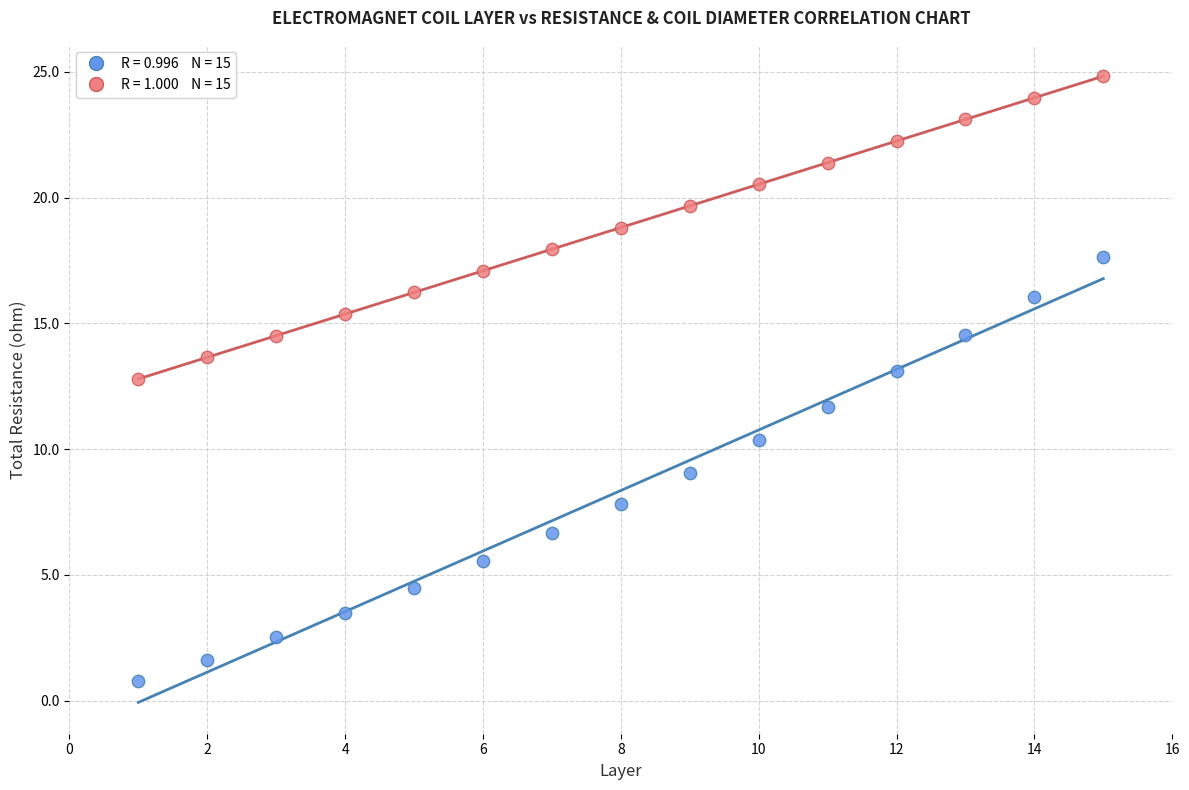

Across all series, what Y value is closest to 12?

11.7